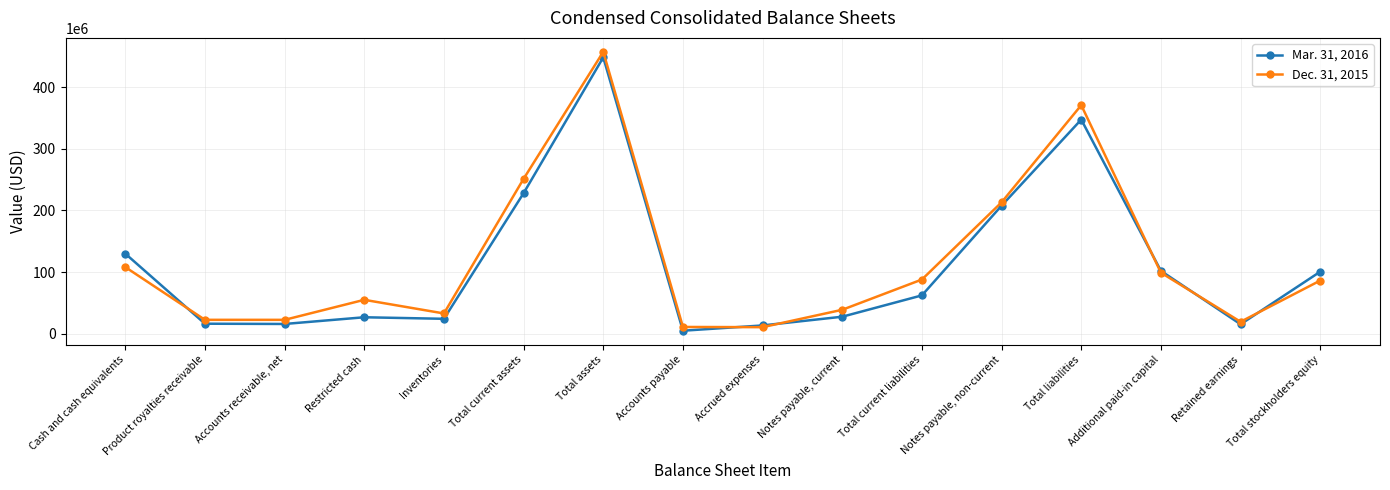

Does the chart display data point markers on the line(s)?

Yes